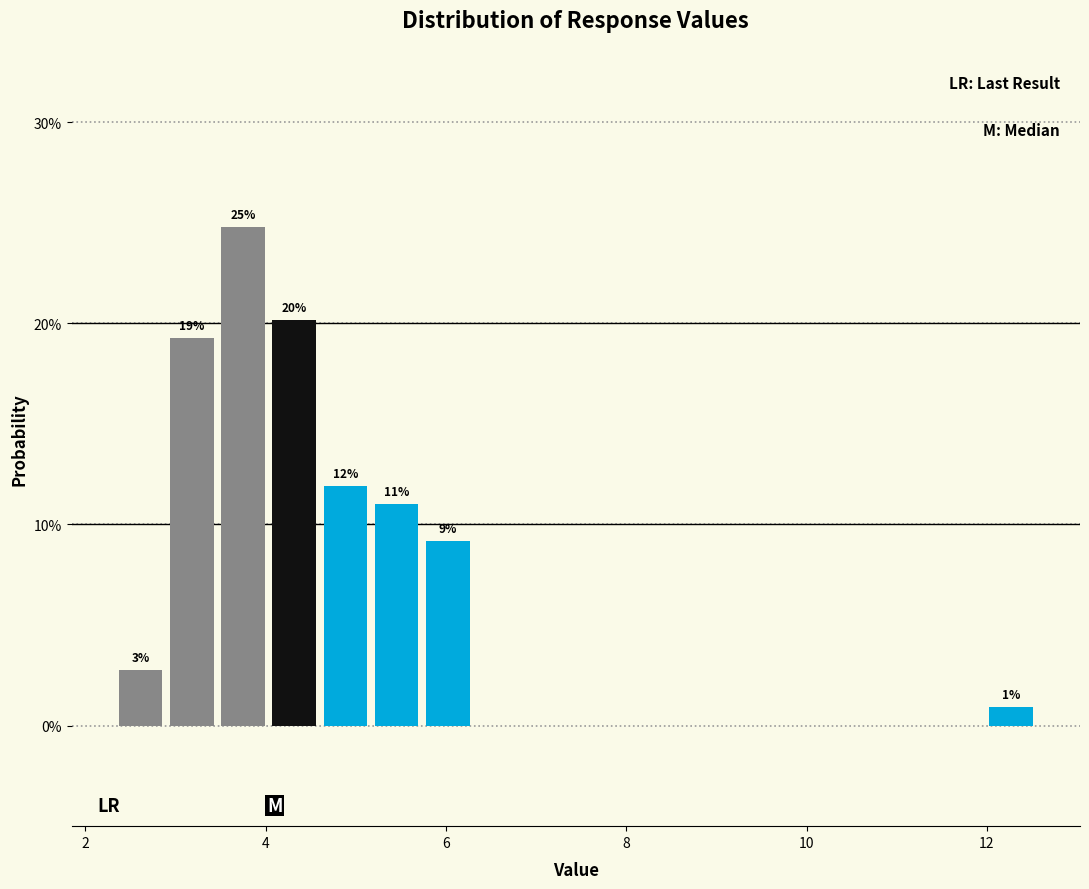

Read against the x-axis, roughly where is the centre of the tallest bar?

3.8